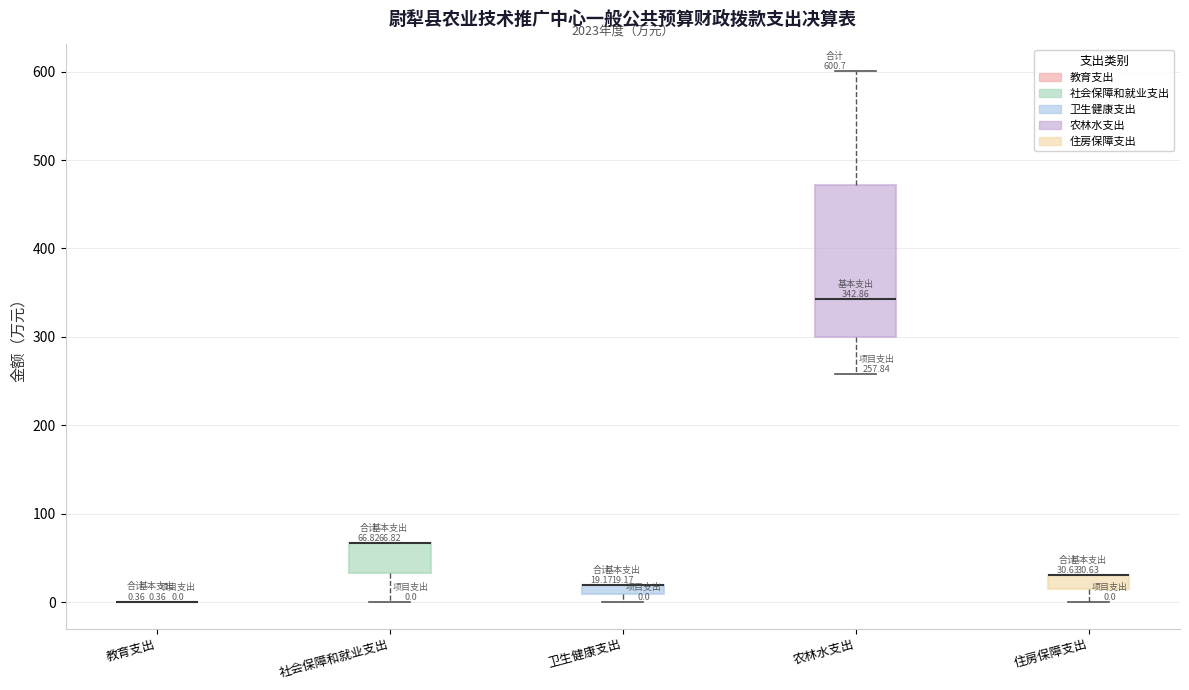

Comparing the boxes themselves (not the whiskers), which one is the tallest?

农林水支出